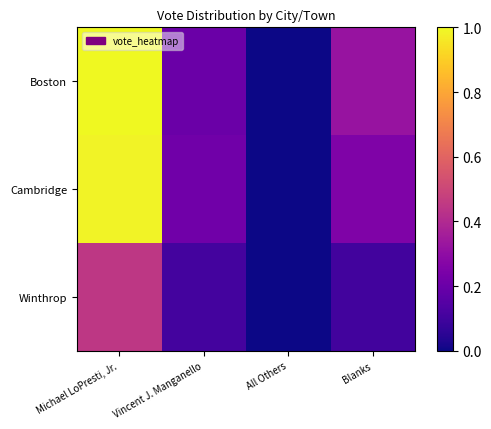

At which category is the sum across all series the highest?

Michael LoPresti, Jr.